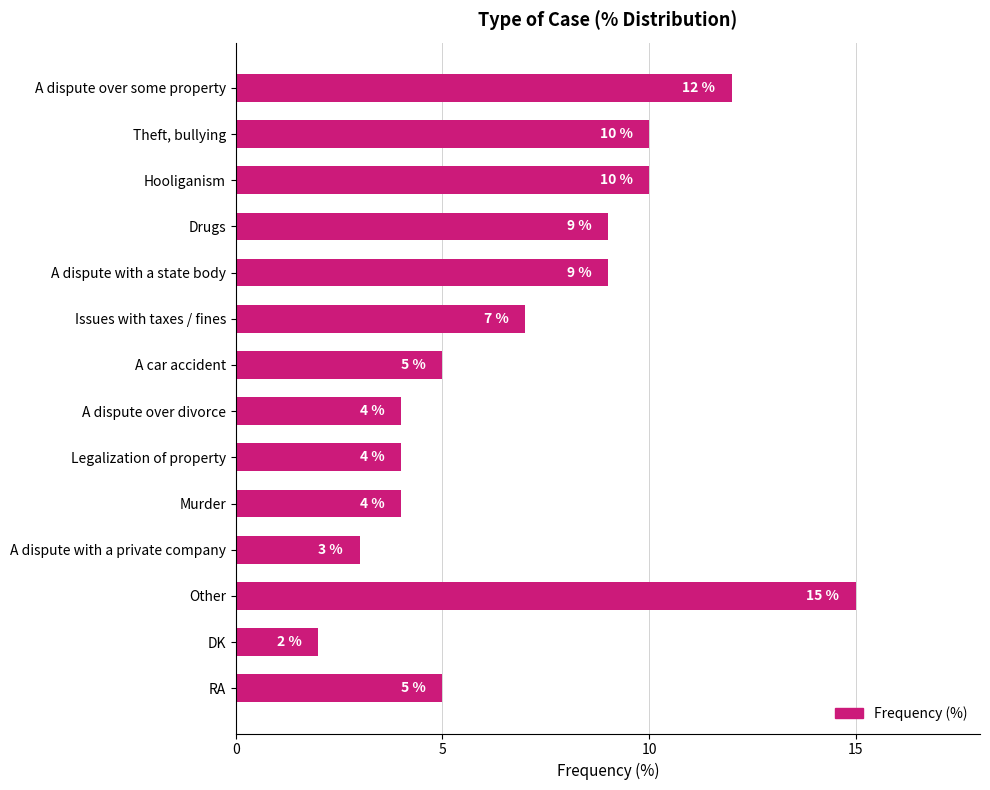

Count the number of categories in the chart.

14